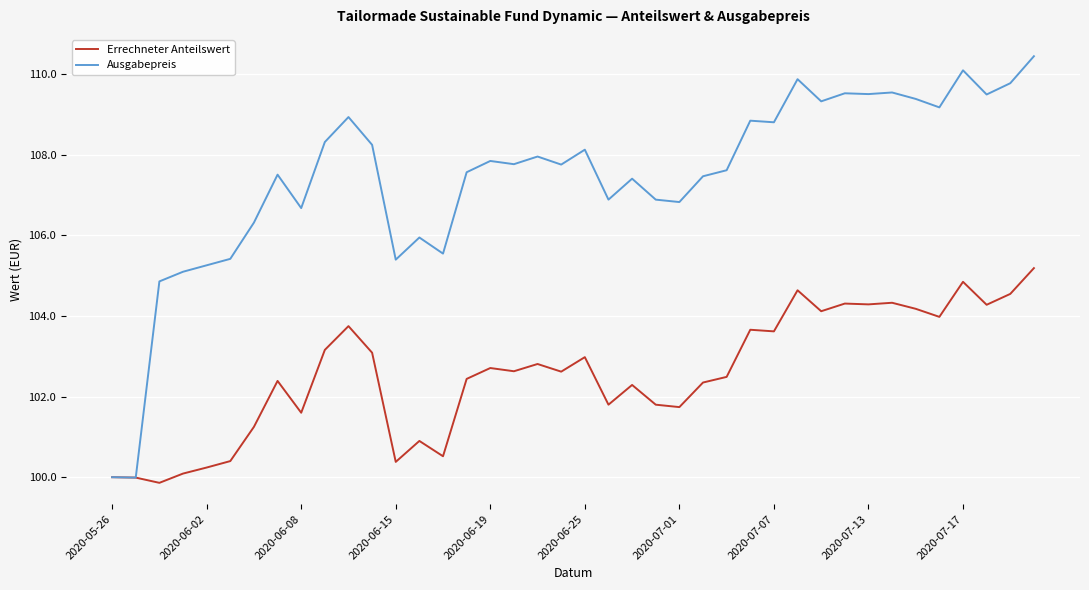

Which series has the largest total across all categories?

Ausgabepreis